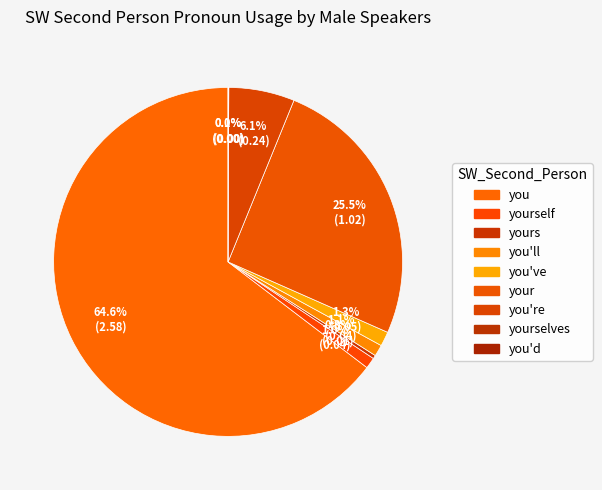

True or false: you accounts for 74% of the total.

False